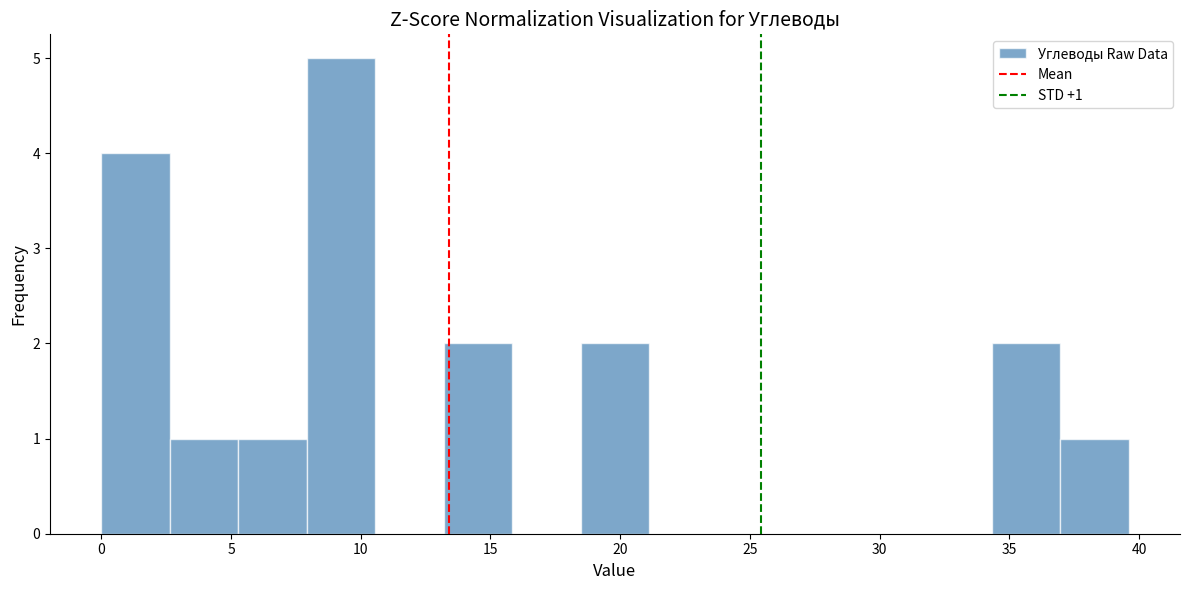

Which range on the x-axis has the tallest bar?

8.0 to 10.5